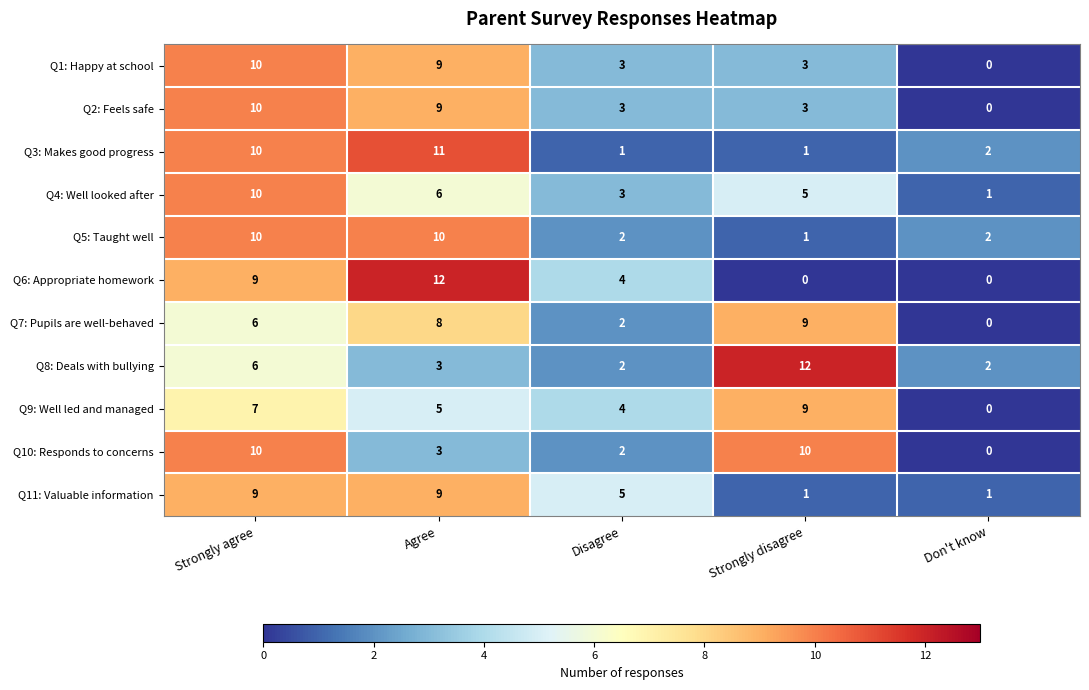

What is the average value of the Q7: Pupils are well-behaved series?

5